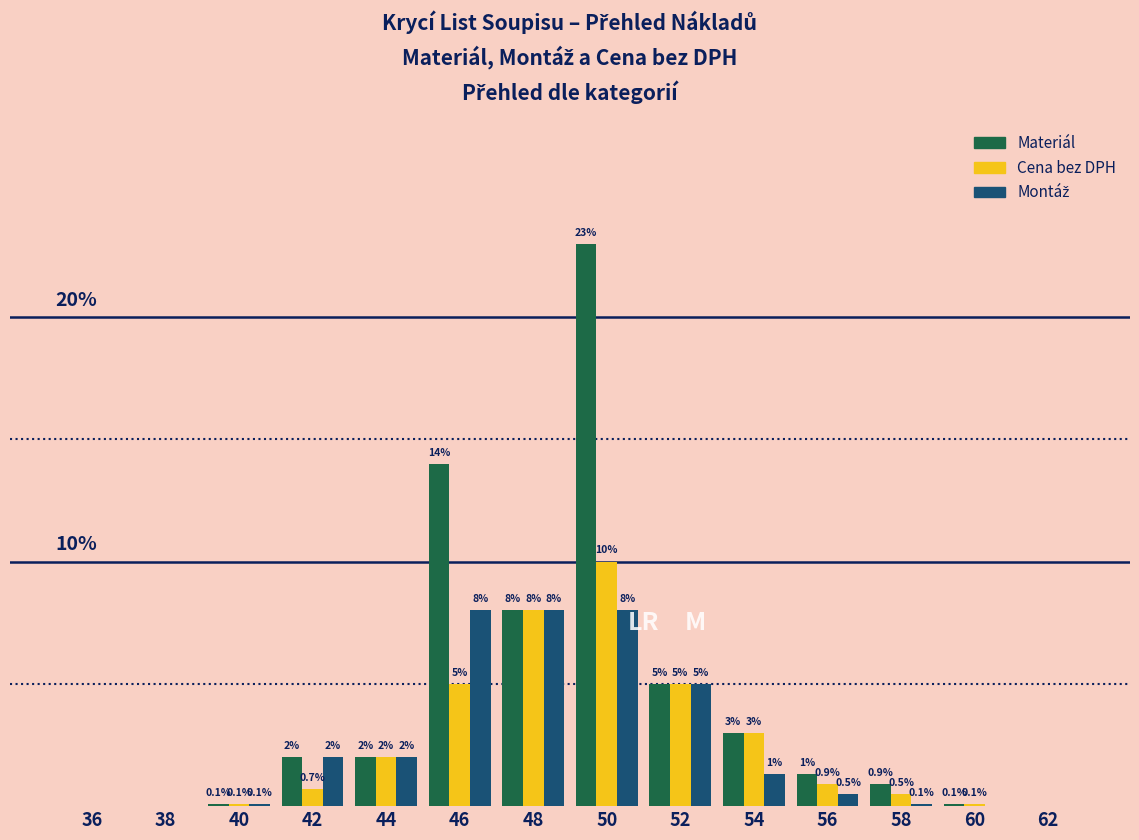

Which series has the largest total across all categories?

Materiál